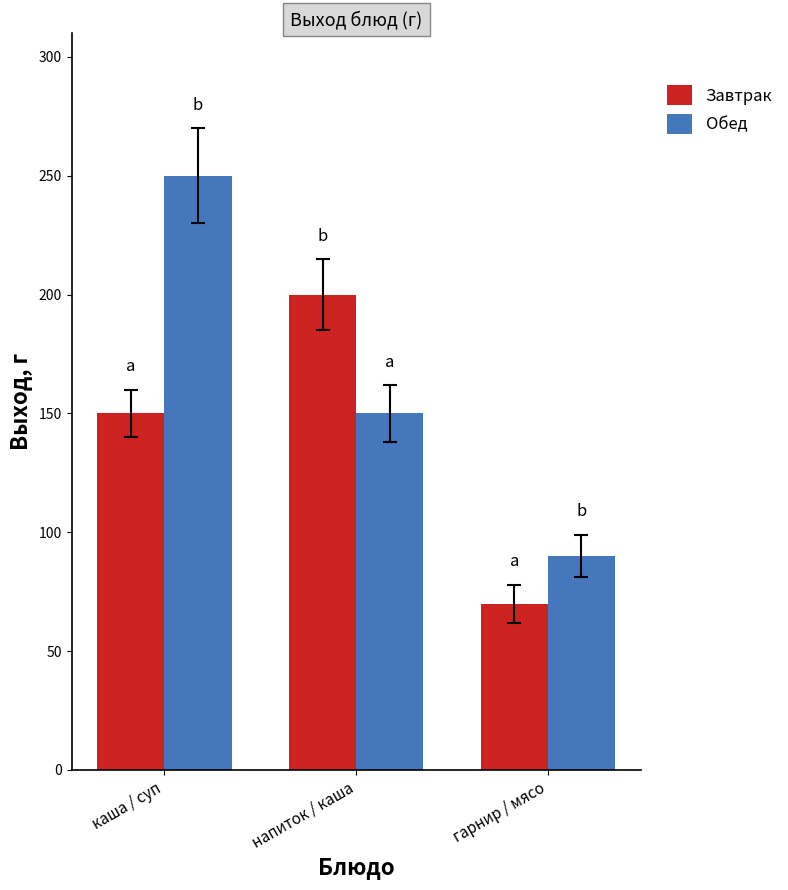

List the series in order of their overall mean, highest first.

Обед, Завтрак